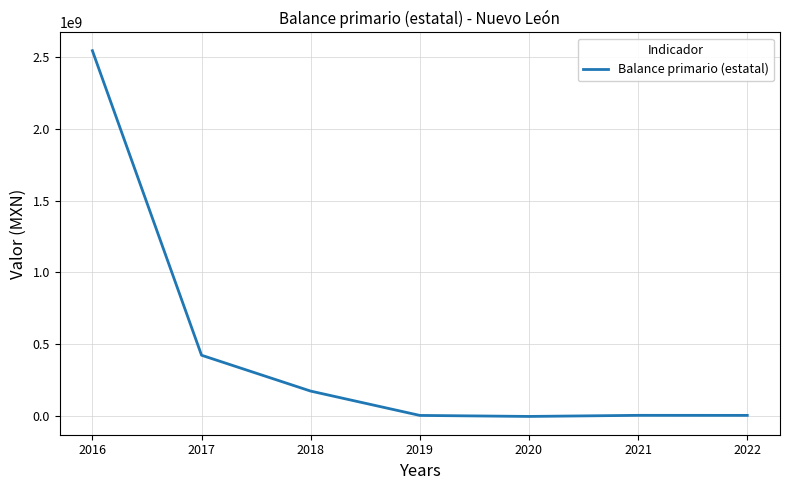

The chart shows a value of 637313243 at 2017. True or false?

False